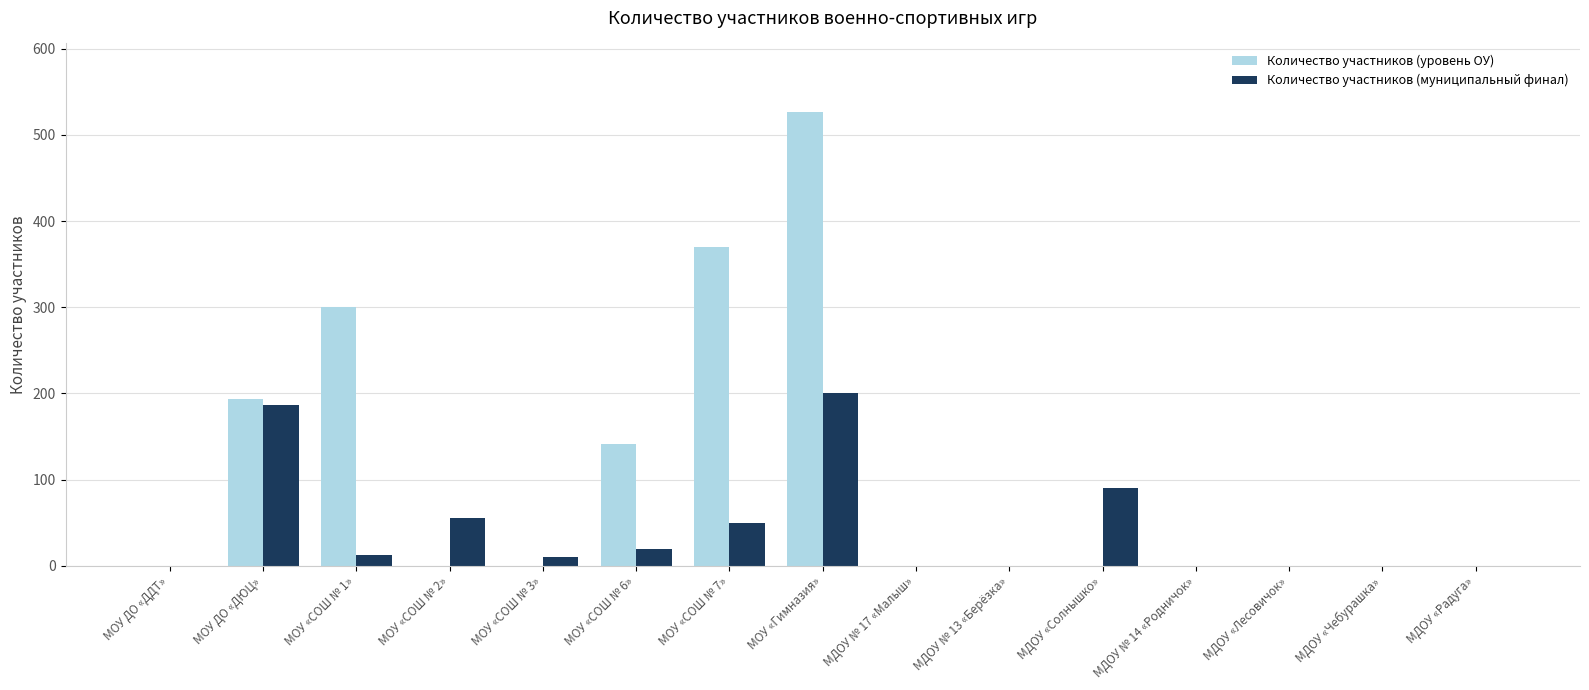

Which series has the largest total across all categories?

Количество участников (уровень ОУ)